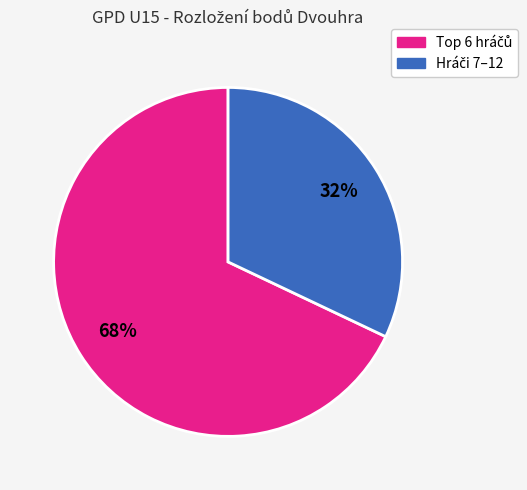

To the nearest percent, what is the average slice percentage?

50%